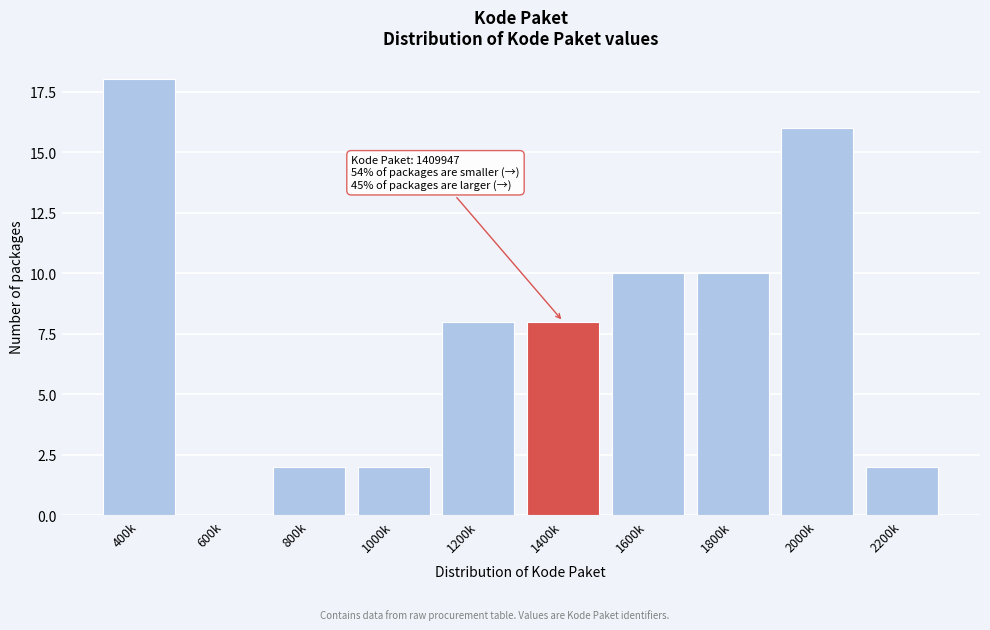

Reading right to left, transcribe all the data shown in this chart.

2200k=2	2000k=16	1800k=10	1600k=10	1400k=8	1200k=8	1000k=2	800k=2	600k=0	400k=18